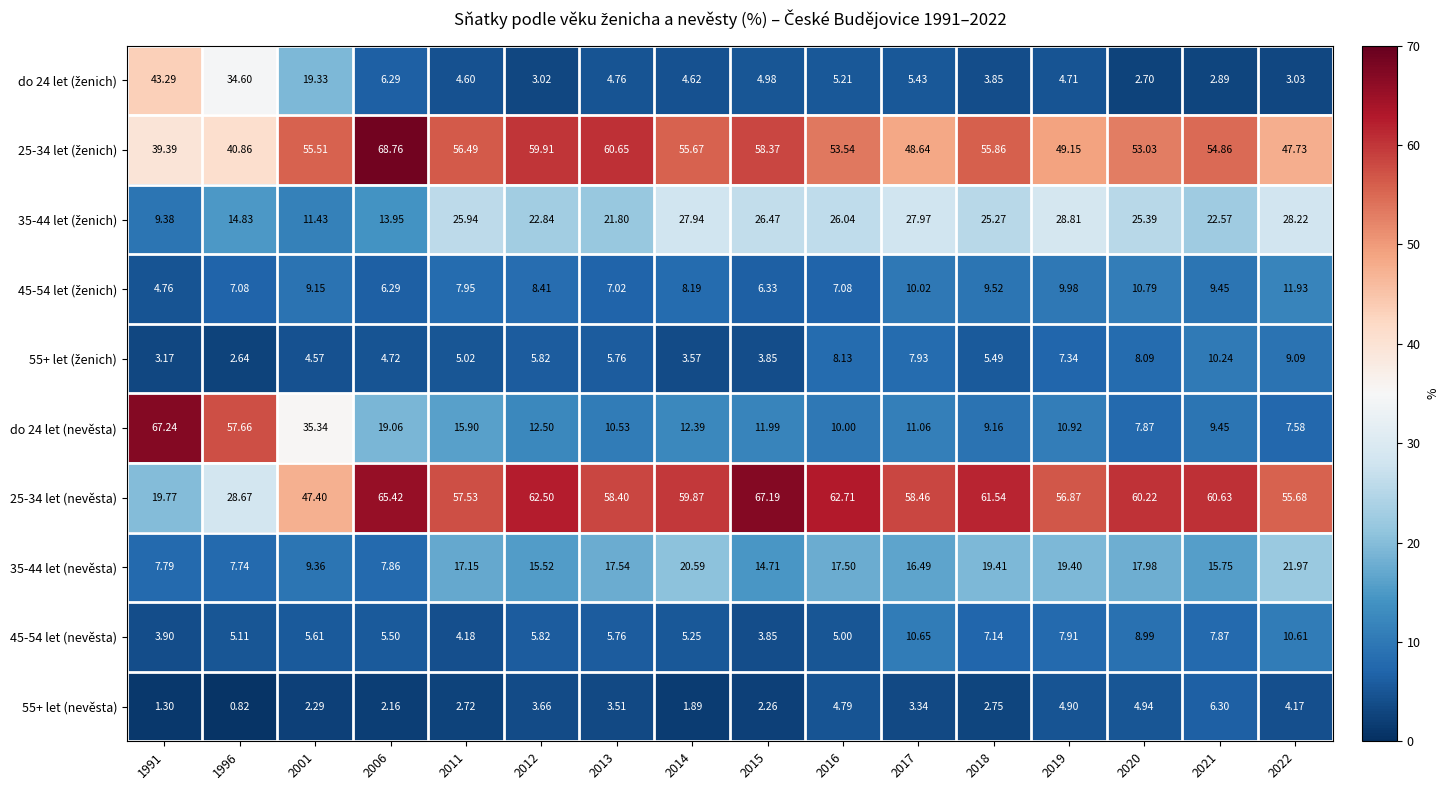

Is the value of 45-54 let (nevěsta) at 1991 greater than the value of do 24 let (nevěsta) at 2022?

No